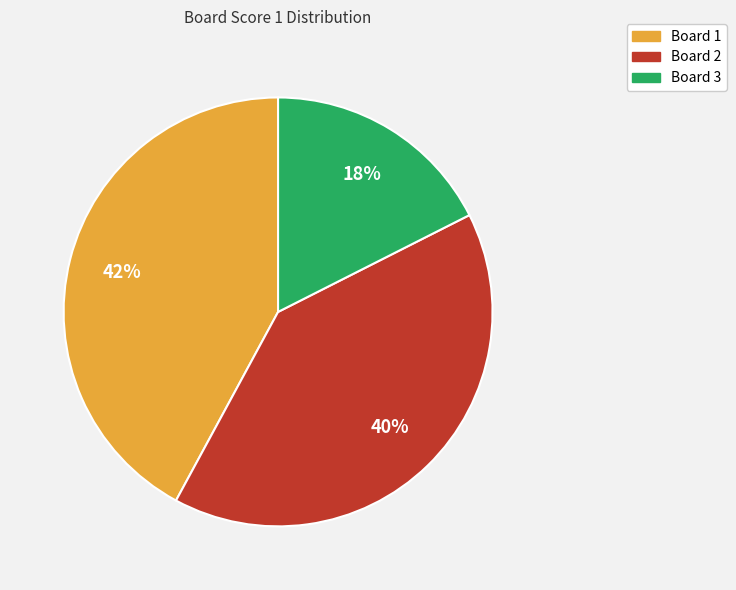

To the nearest percent, what is the average slice percentage?

33%